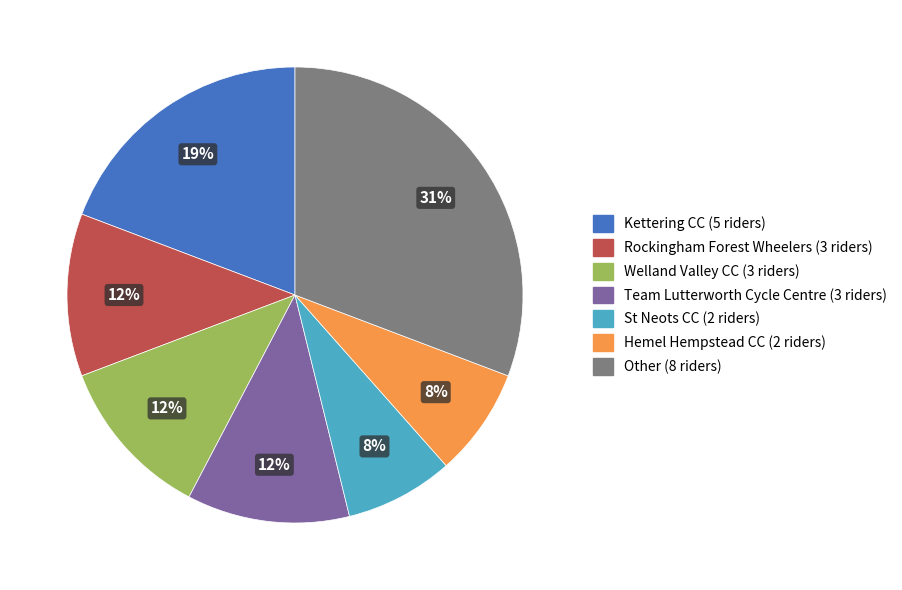

The Hemel Hempstead CC slice represents 8% of the pie. True or false?

True